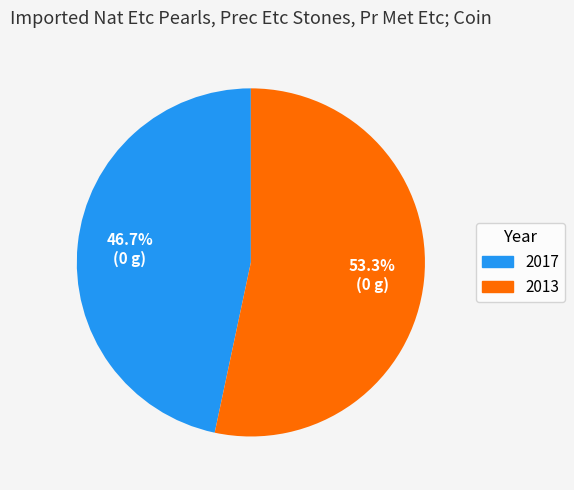

To the nearest percent, what percentage of the pie is 2017?

47%